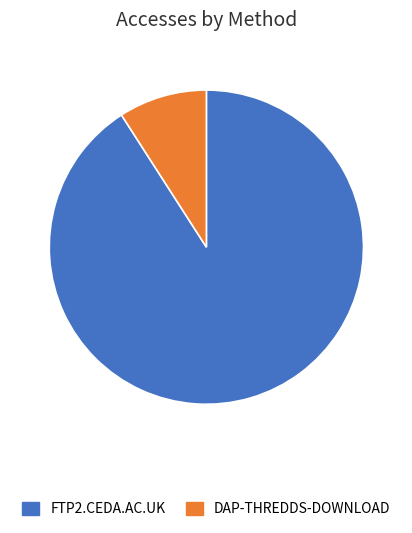

How many slices are in this pie chart?

2